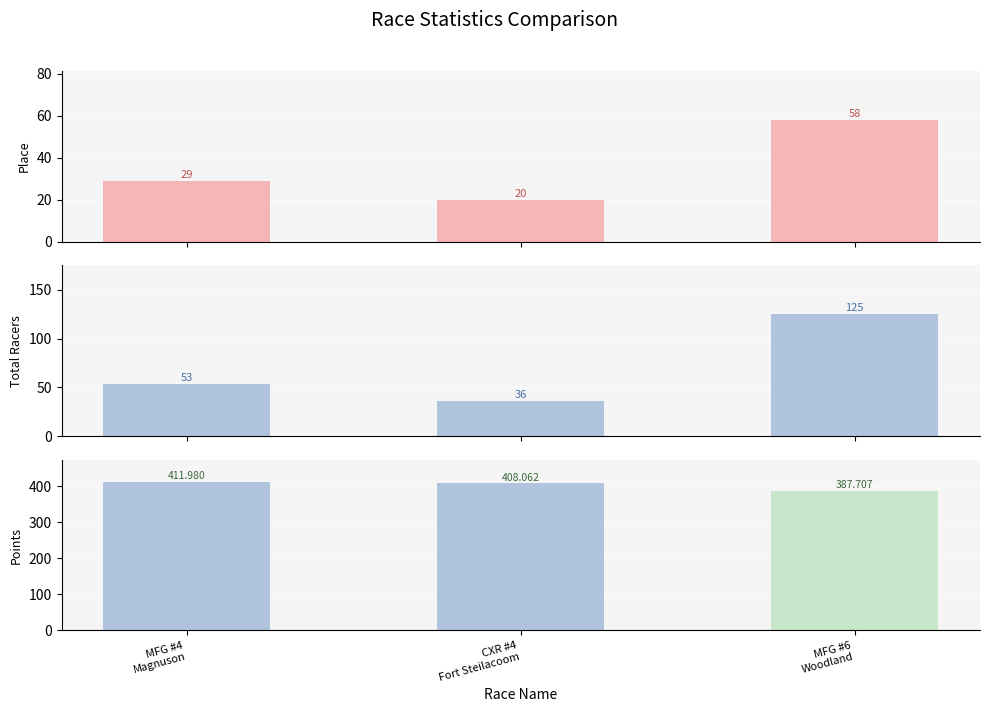

What is the maximum value shown in the chart?

125